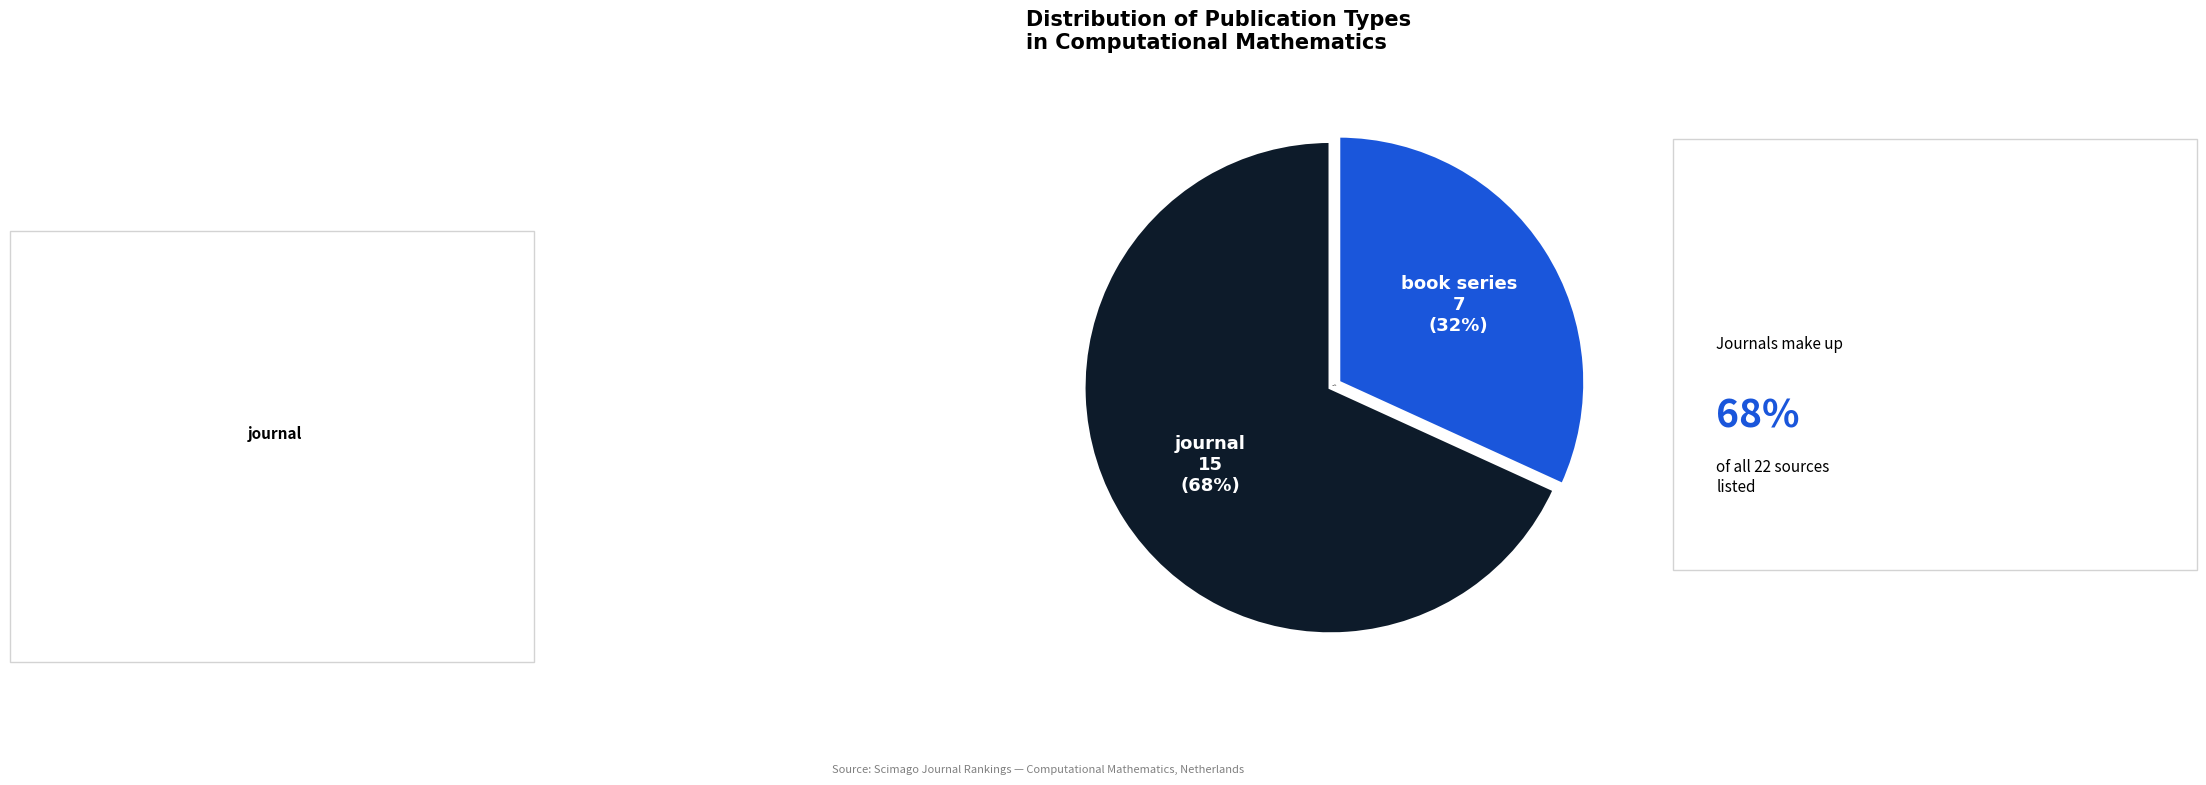

To the nearest percent, what is the difference between the largest and smallest slice percentages?

36%